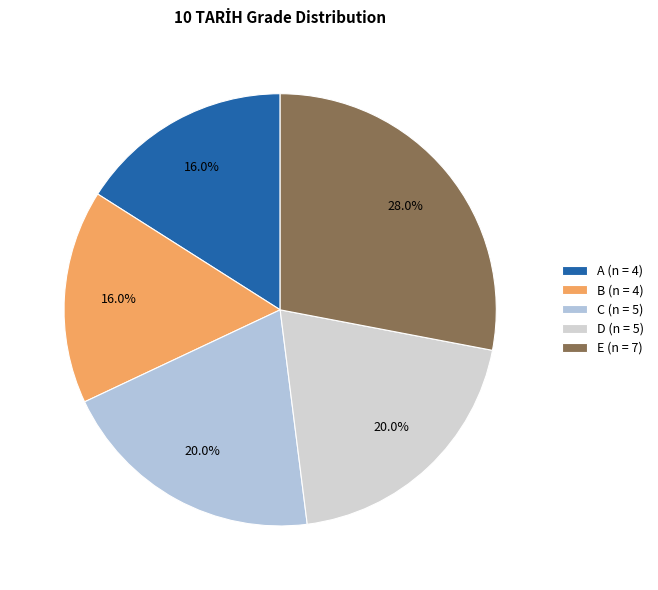

To the nearest percent, what is the combined percentage of B and C?

36%